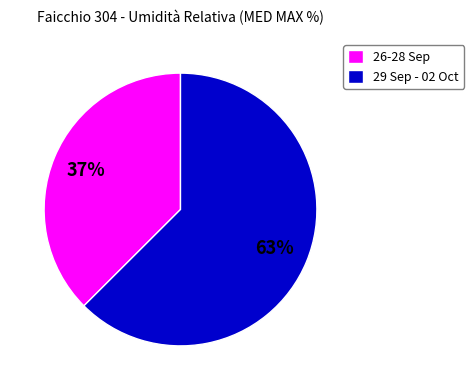

Is the sum of 26-28 Sep and 29 Sep - 02 Oct greater than half?

Yes